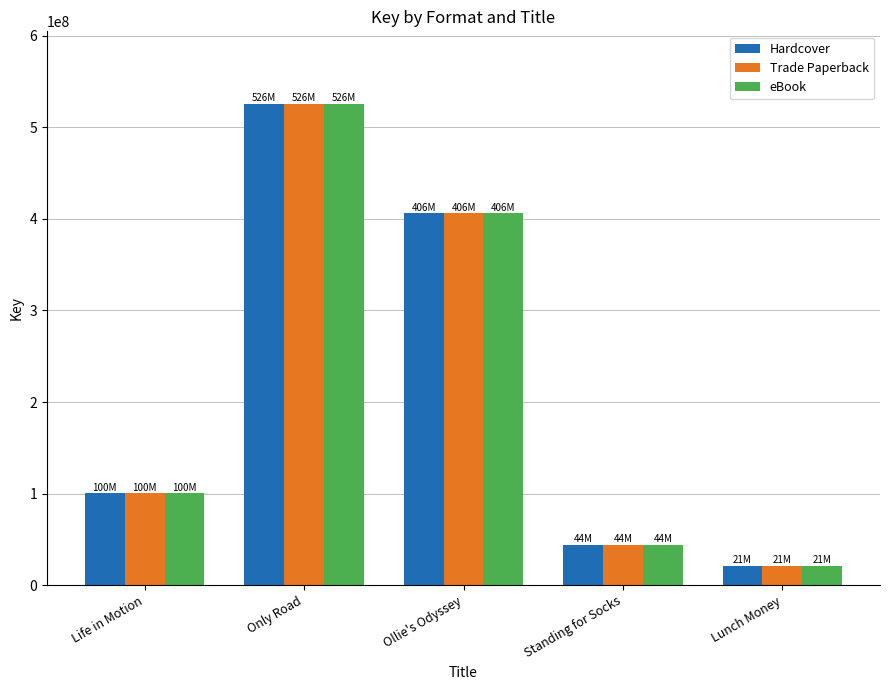

What is the average value of the Hardcover series?

219584948